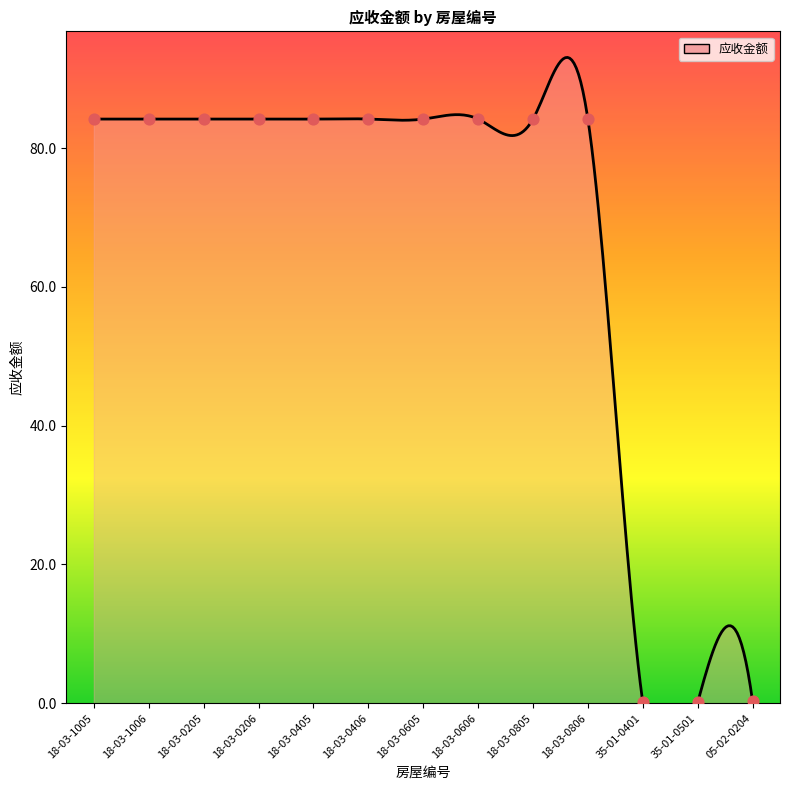

What is the change in value from 18-03-1005 to 05-02-0204?

-83.9